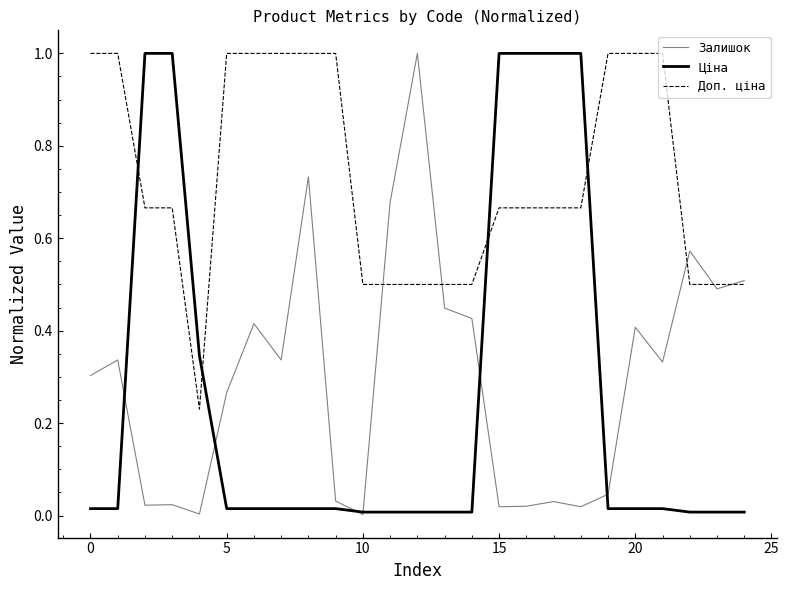

How many times do Доп. ціна and Ціна cross each other?

4